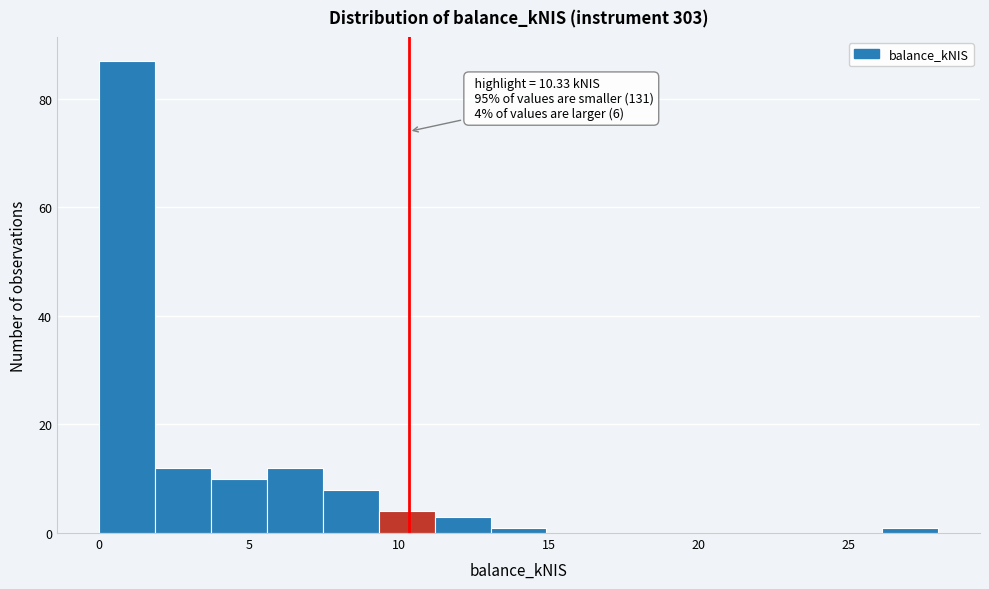

Around what value on the x-axis is the tallest bar? Give the approximate position of its centre, as read against the axis.

1.0